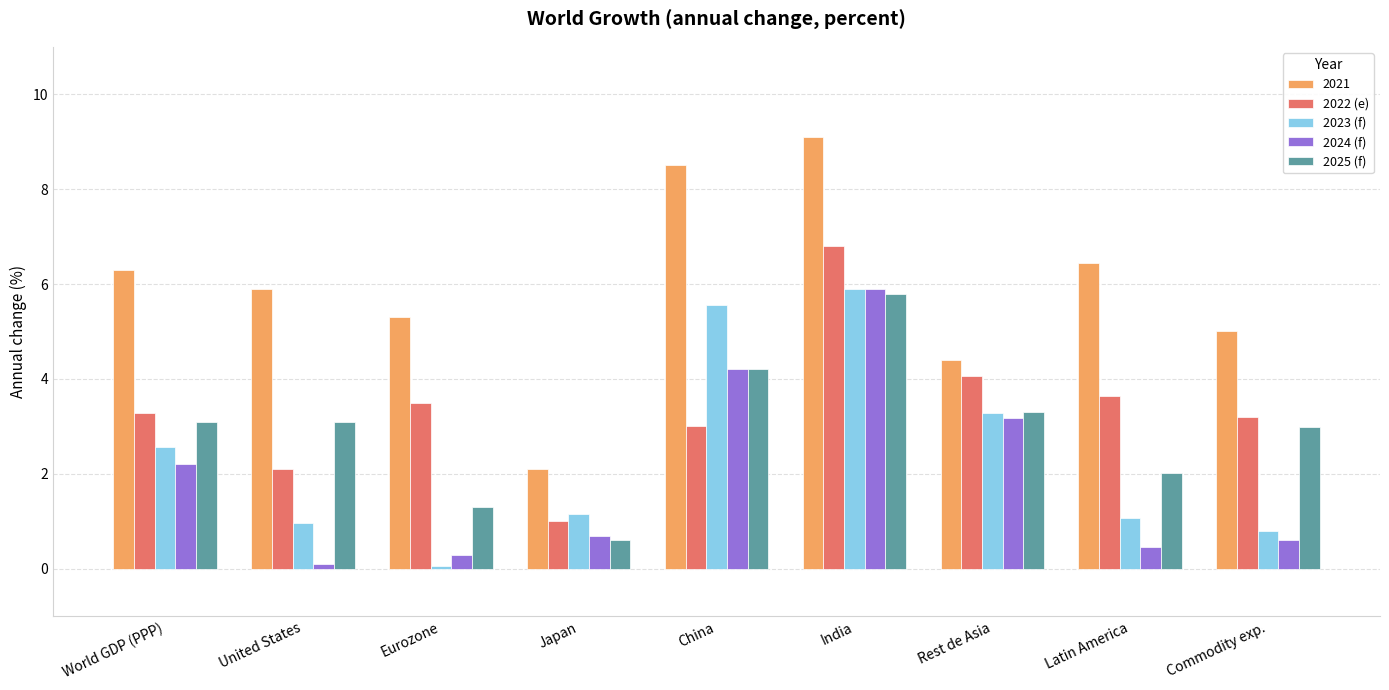

What is the approximate value of 2022 (e) at Japan?

1.0